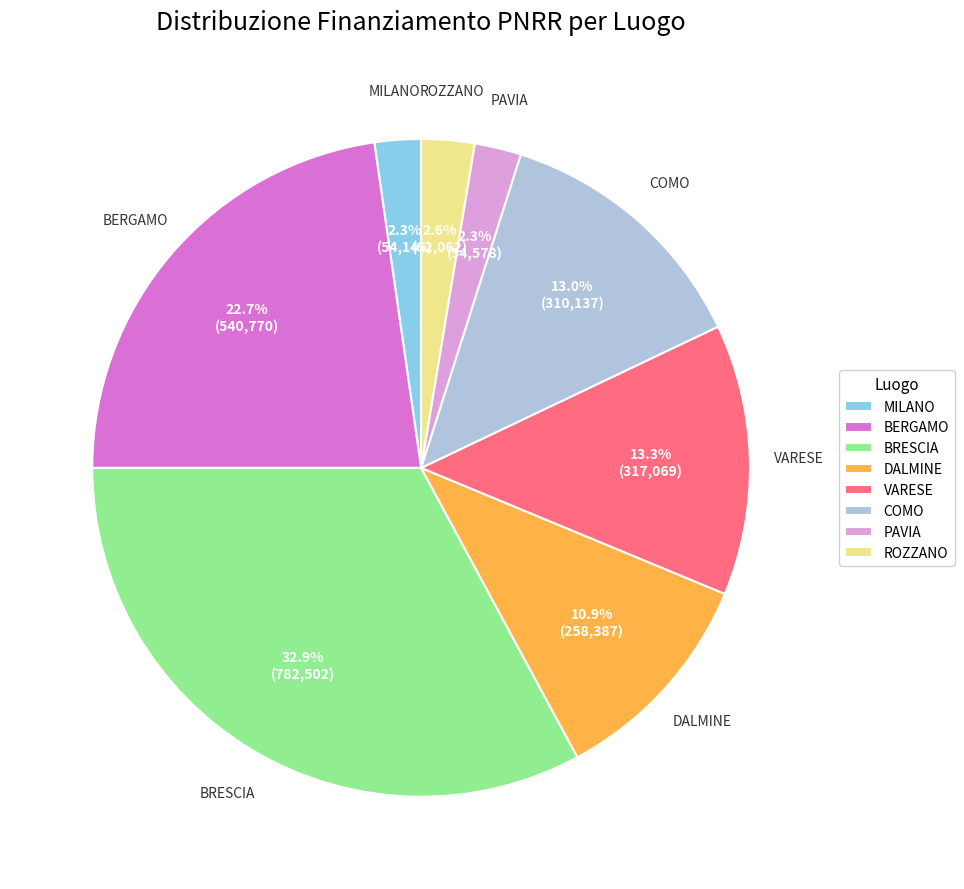

The DALMINE slice represents 11% of the pie. True or false?

True